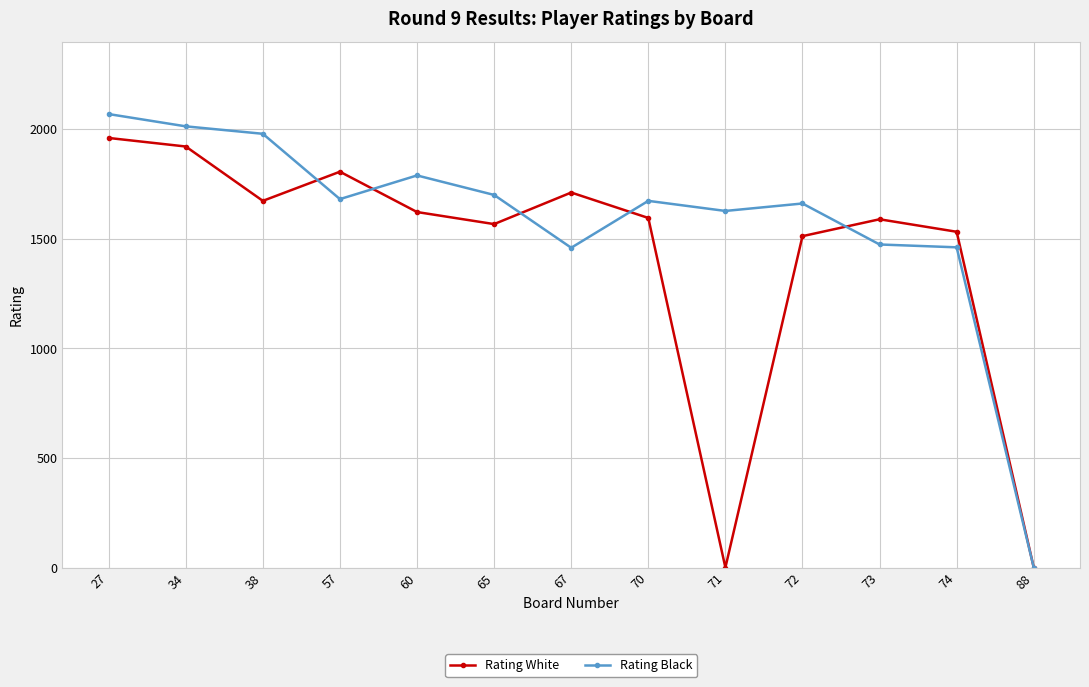

List the series in order of their peak value, highest first.

Rating Black, Rating White